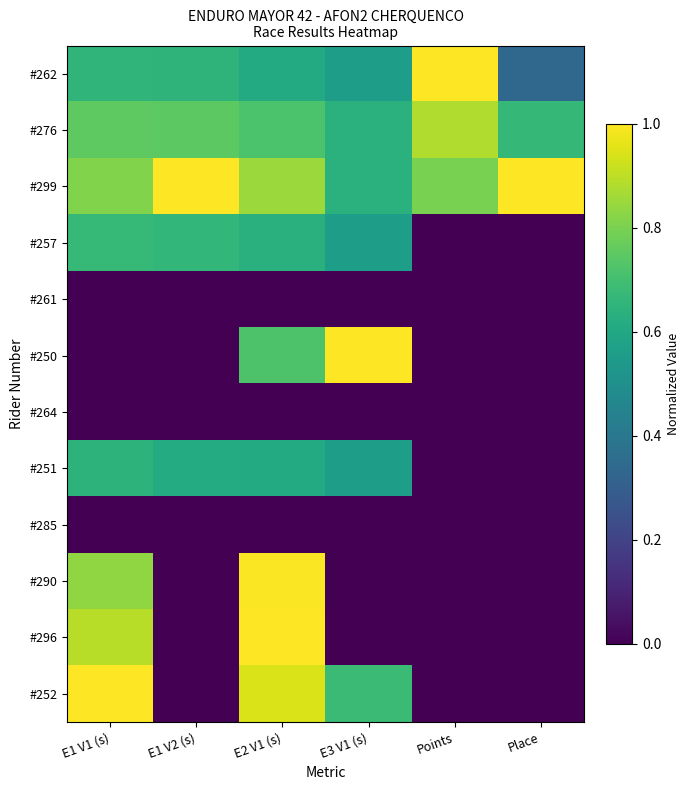

How many categories are shown in the chart?

6